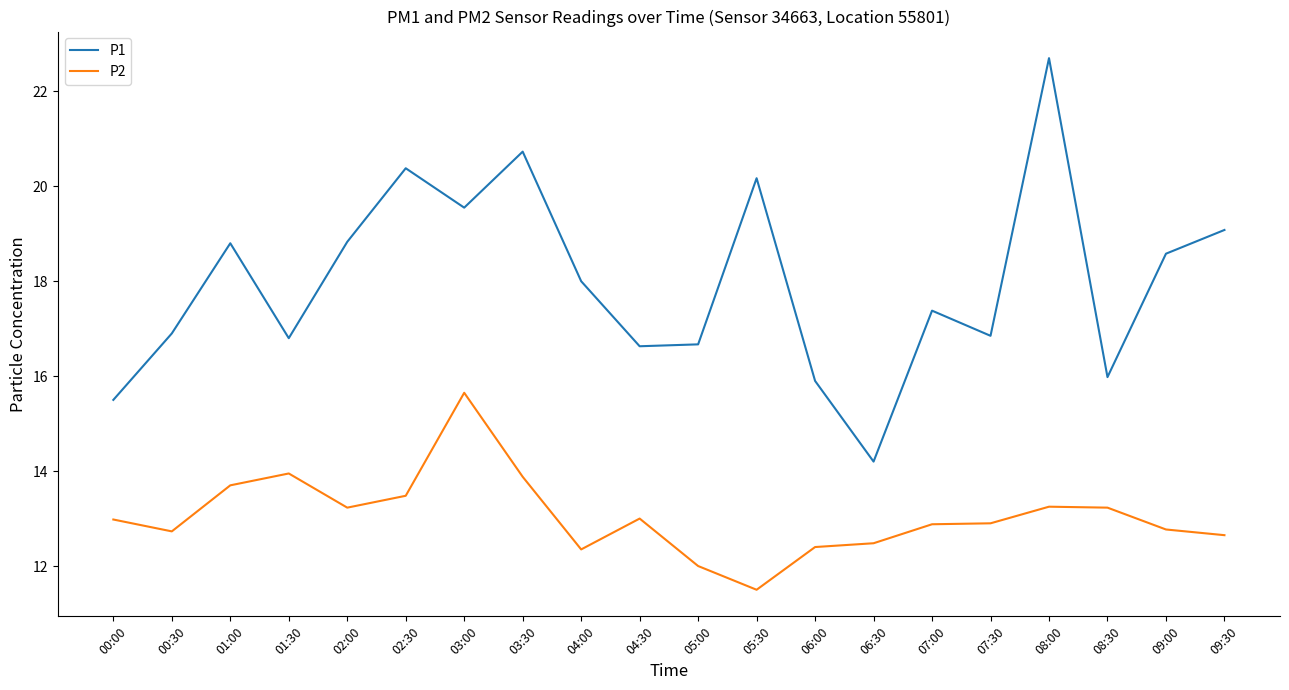

True or false: P1 and P2 cross at least once.

False